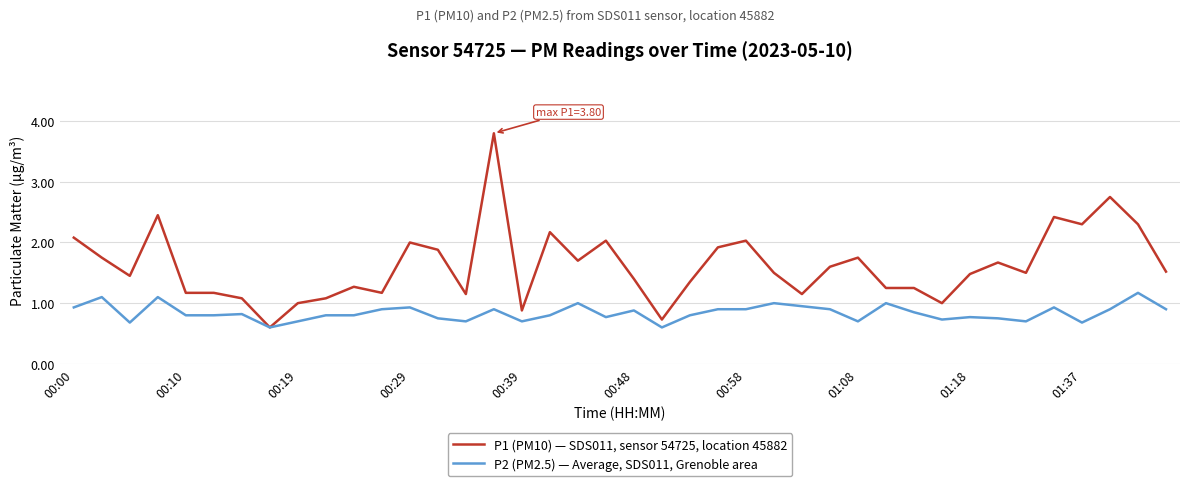

Which series has the widest spread of values?

P1 (PM10) — SDS011, sensor 54725, location 45882